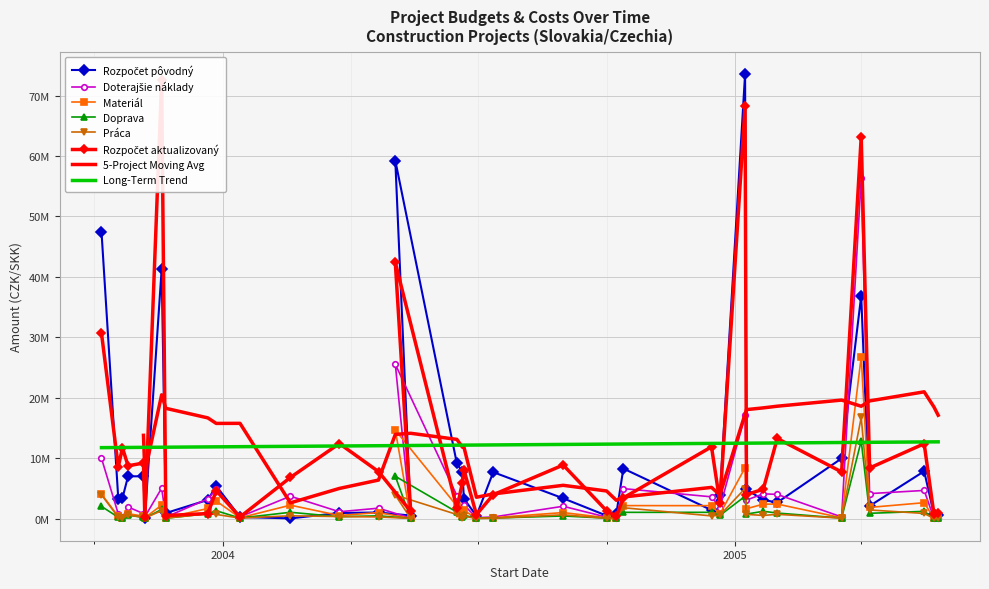

What is the spread (max minus min) of values at 2004-10-08?

819214